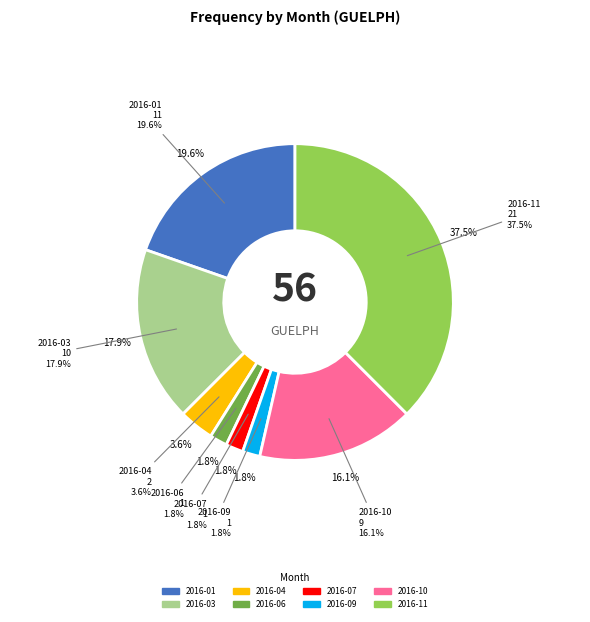

Does 2016-05 account for over 50% of the chart?

No